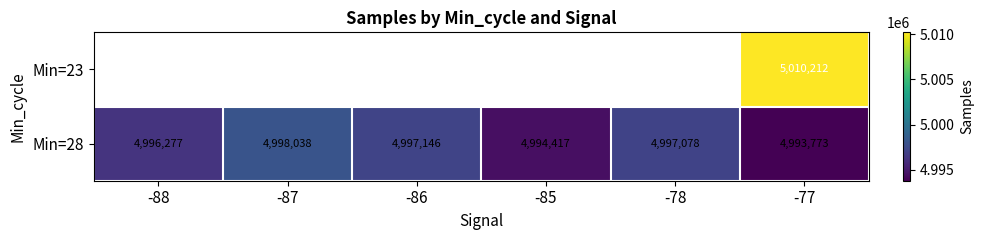

Which category has the highest value in the Min=28 series?

-87